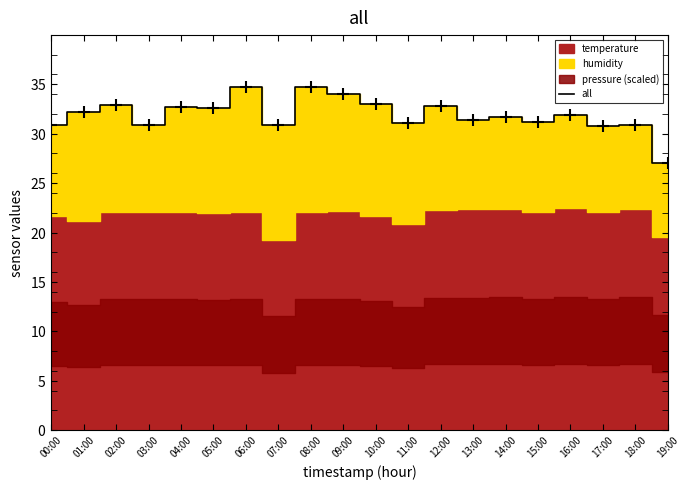

The value at 07:00 is 45.0. True or false?

False